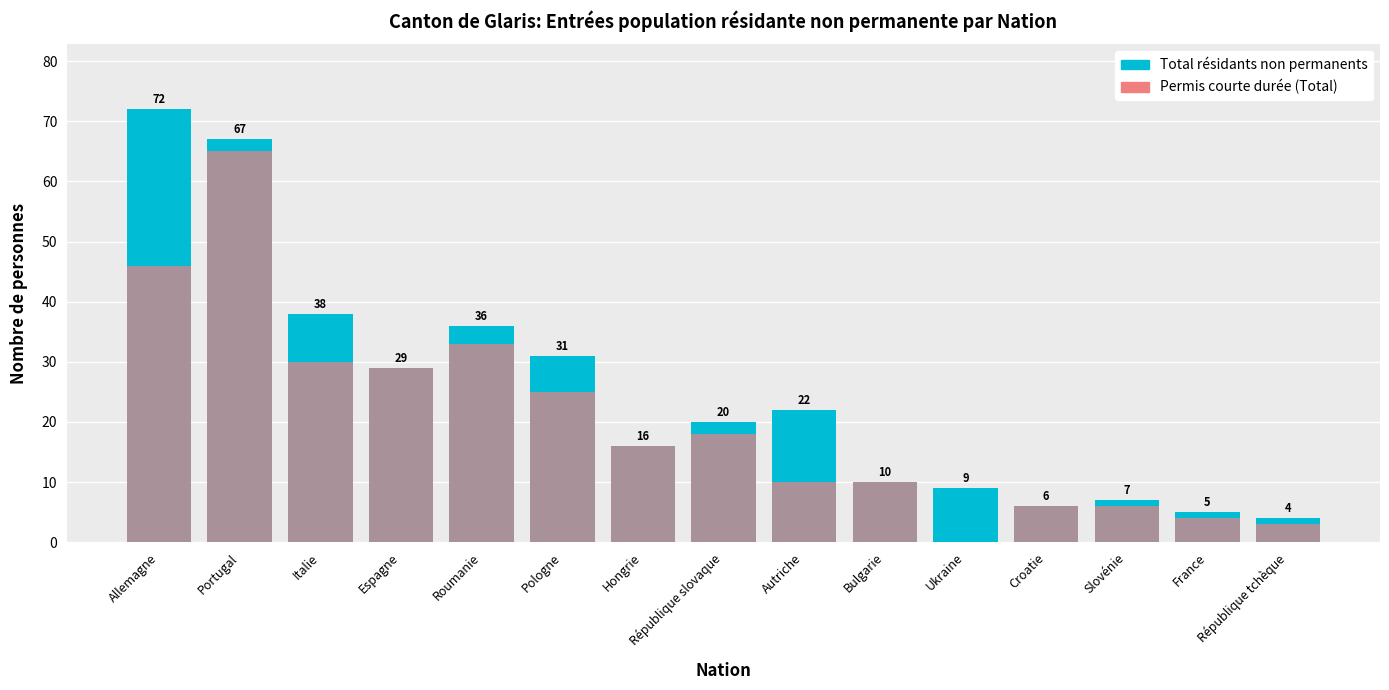

Reading left to right, transcribe all the data shown in this chart.

Total résidants non permanents: 72	67	38	29	36	31	16	20	22	10	9	6	7	5	4
Permis courte durée (Total): 46	65	30	29	33	25	16	18	10	10	0	6	6	4	3